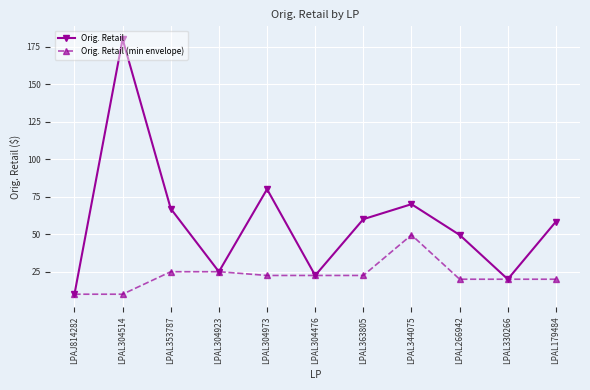

What value does the Orig. Retail (min envelope) series have at LPAL353787?

25.0